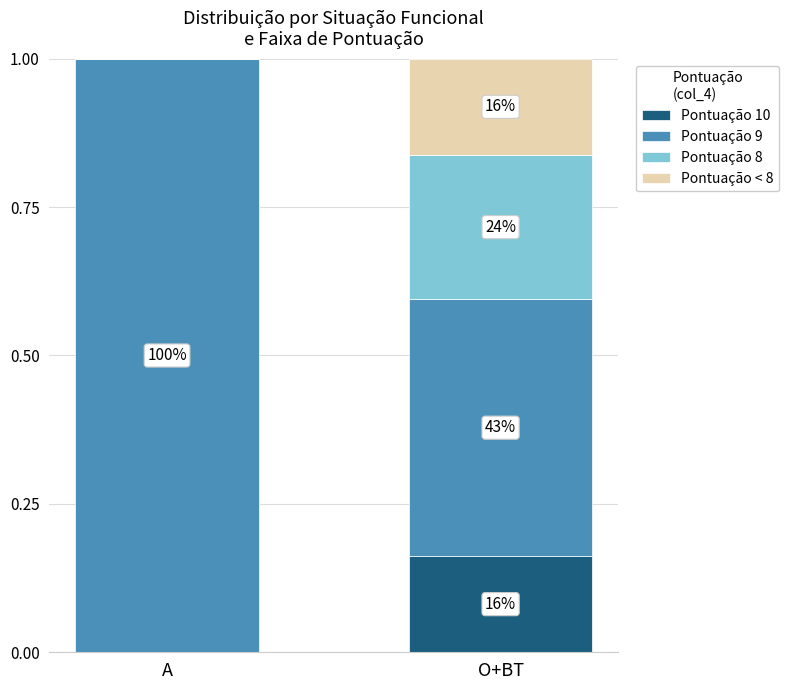

At which label is Pontuação 8 closest to 0?

A